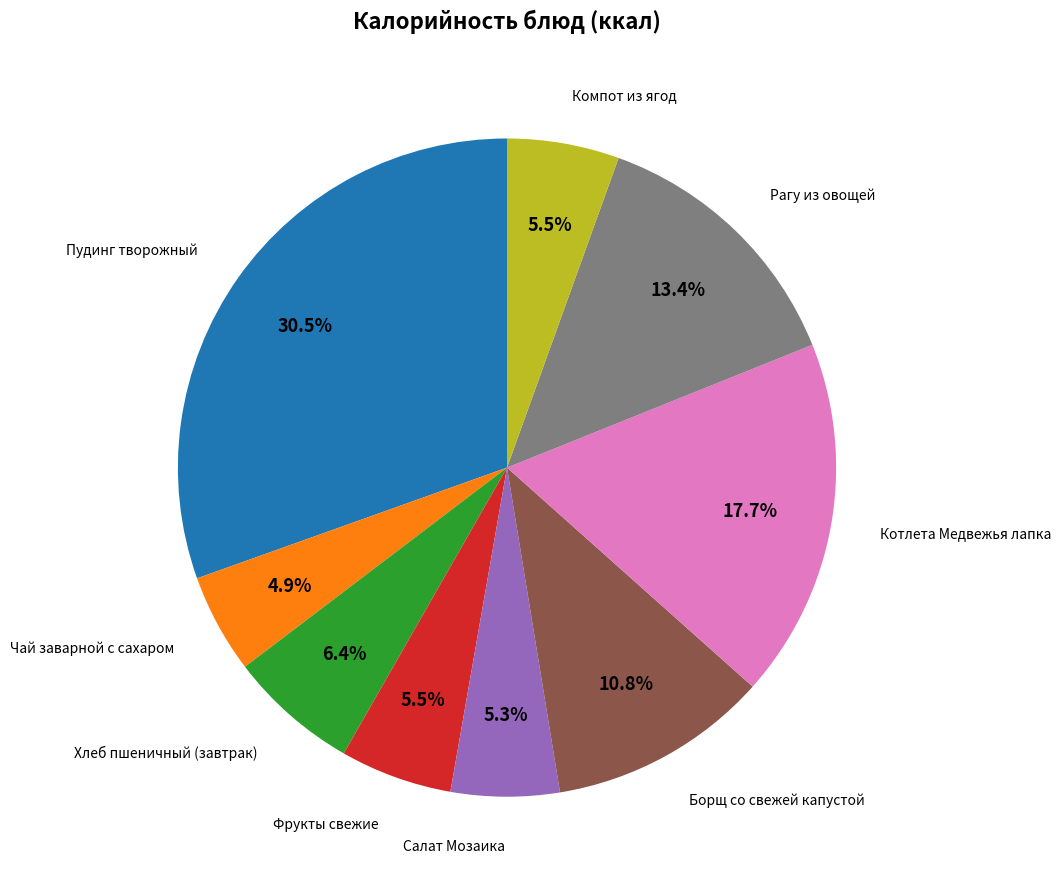

Is there a majority slice in this chart?

No